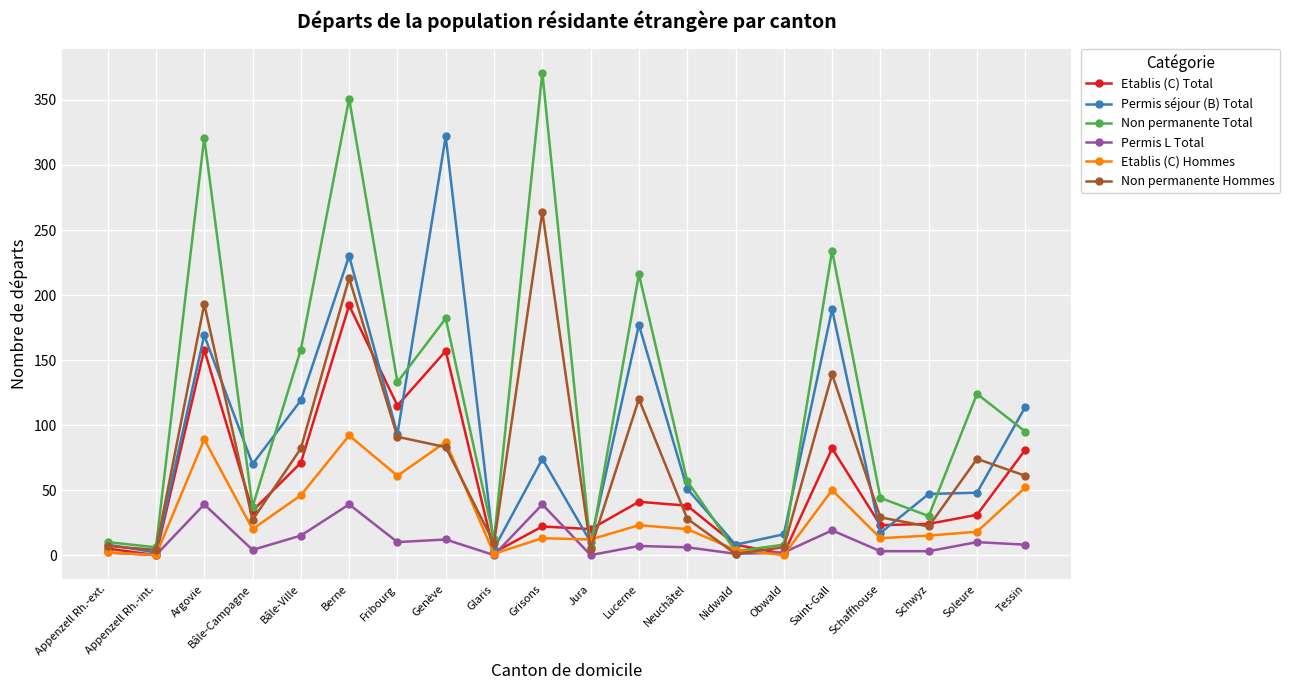

At which category is the sum across all series the highest?

Berne